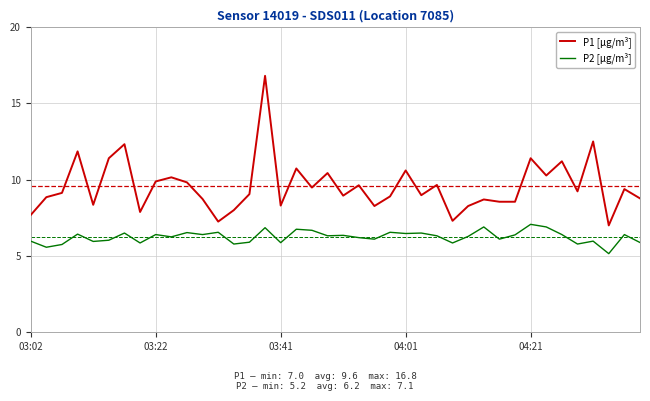

In P2 [µg/m³], how many points are lower than both neighbors (excluding endpoints)?

14